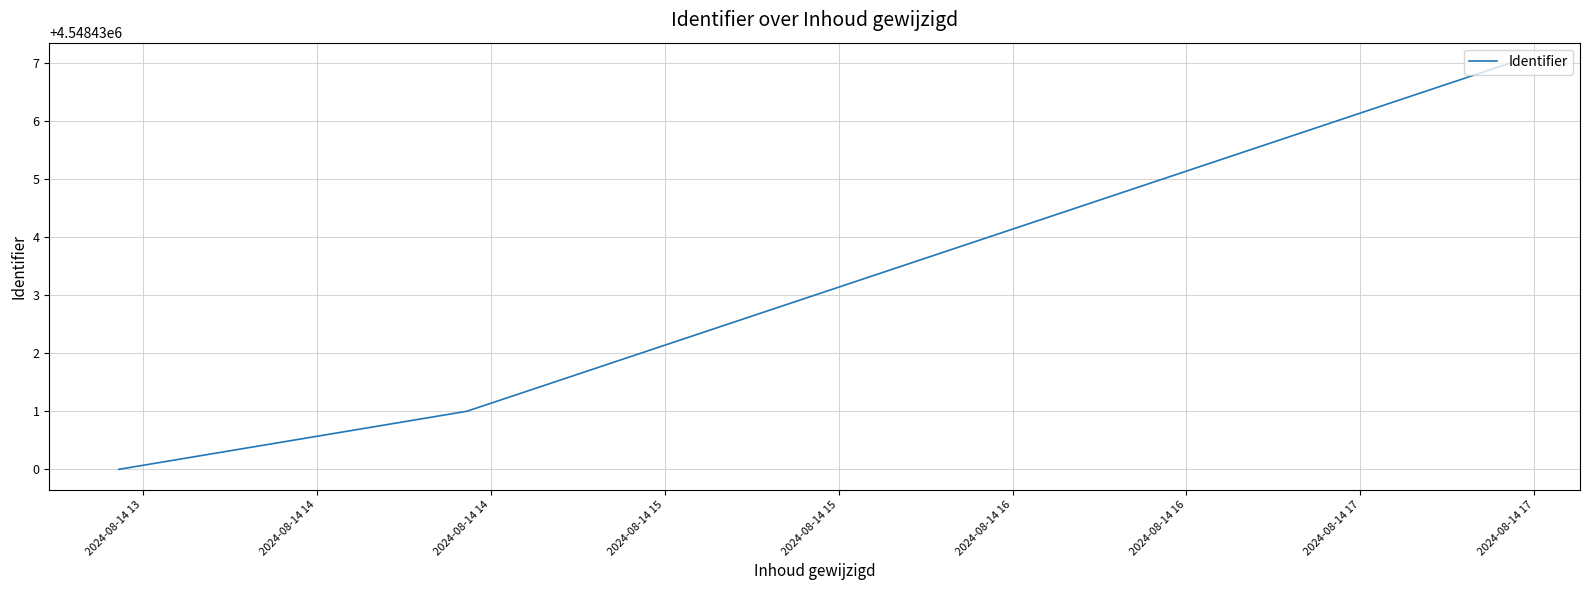

What is the difference between the maximum and minimum values?

7